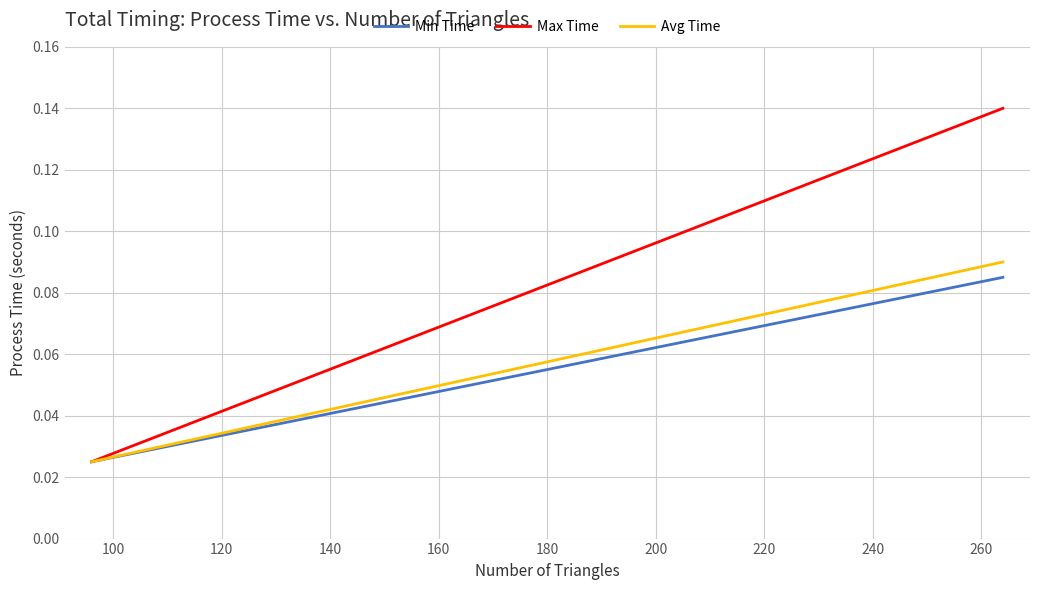

True or false: Avg Time has more than 2 points higher than both neighbors.

False